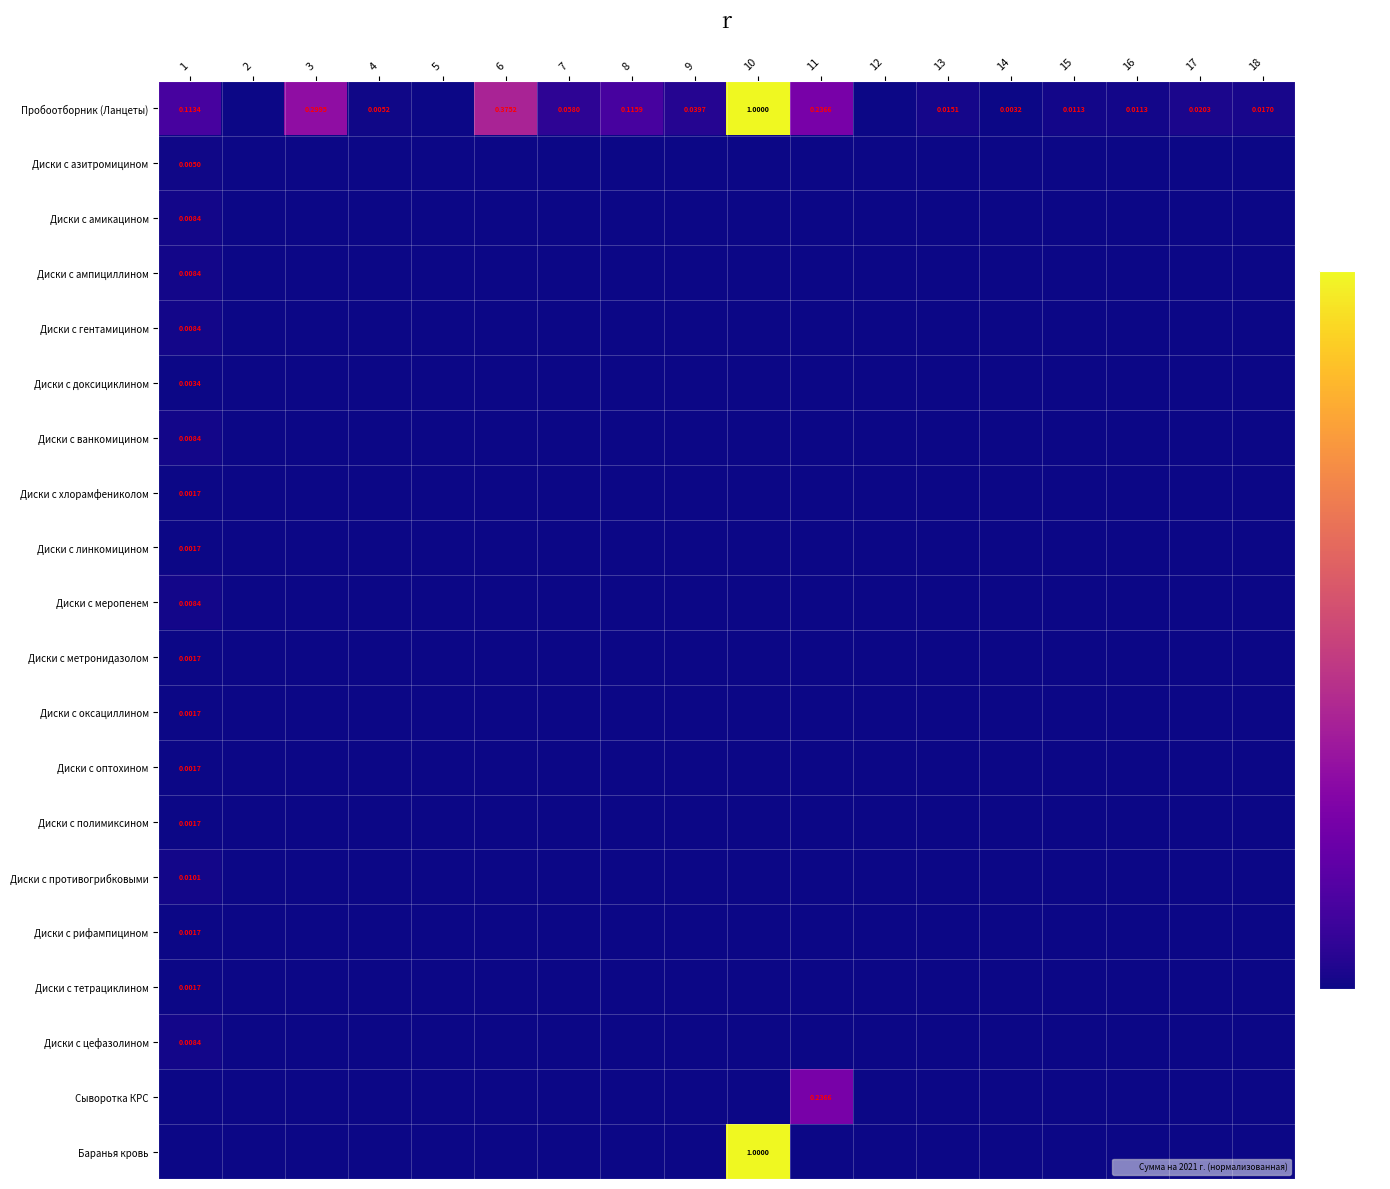

Which series has the largest range (max minus min)?

Пробоотборник (Ланцеты)